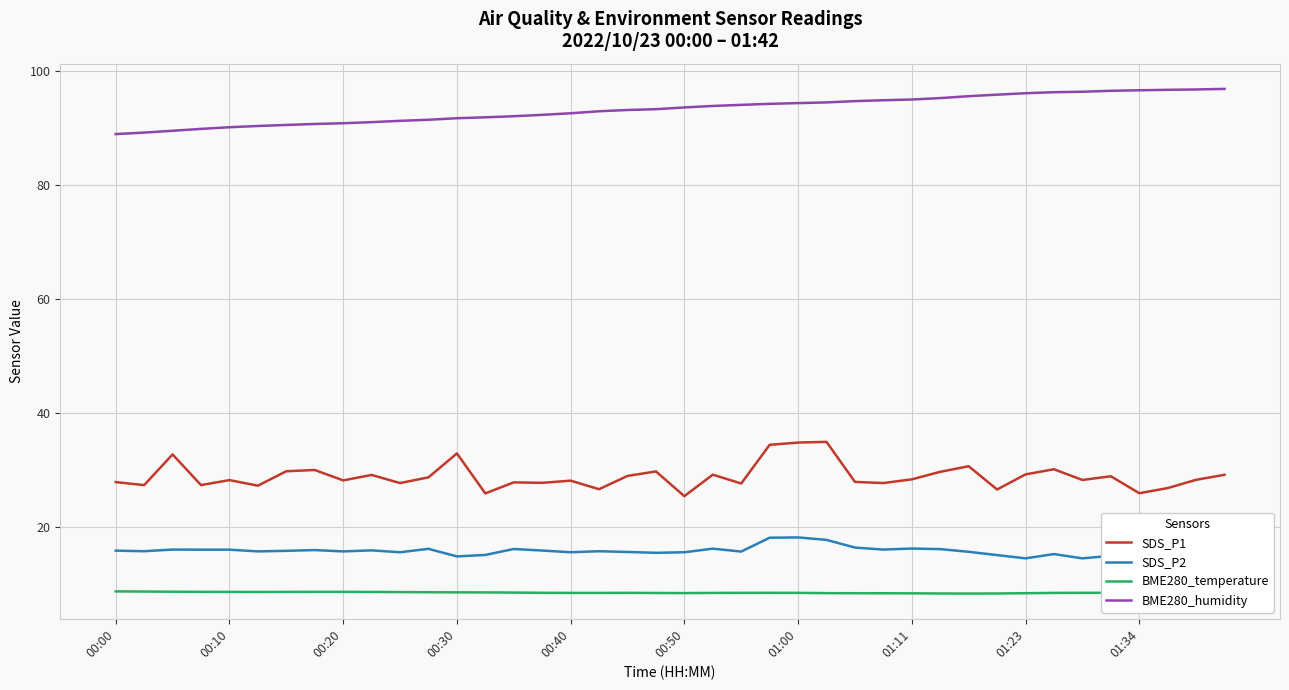

What is the maximum value for BME280_temperature?

8.7